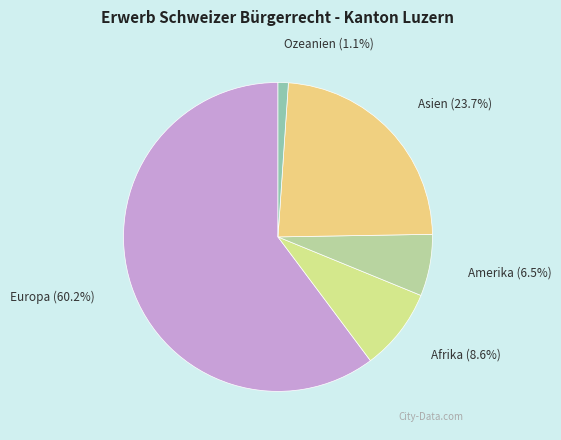

Which category has the biggest portion of the pie?

Europa